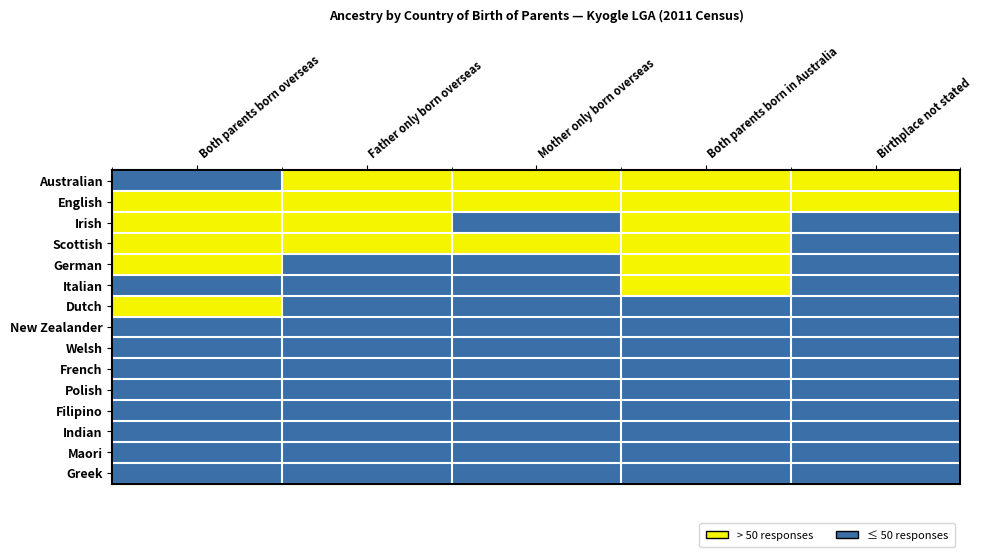

List the series in order of their peak value, lowest first.

New Zealander, Welsh, French, Polish, Filipino, Indian, Maori, Greek, Australian, English, Irish, Scottish, German, Italian, Dutch